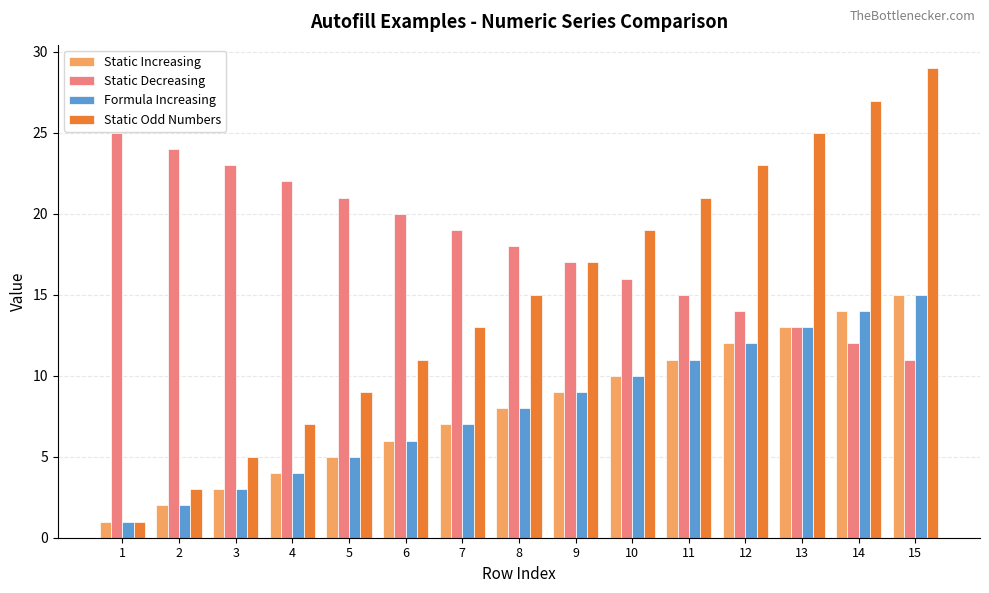

What is the total value across all series at 6?

43